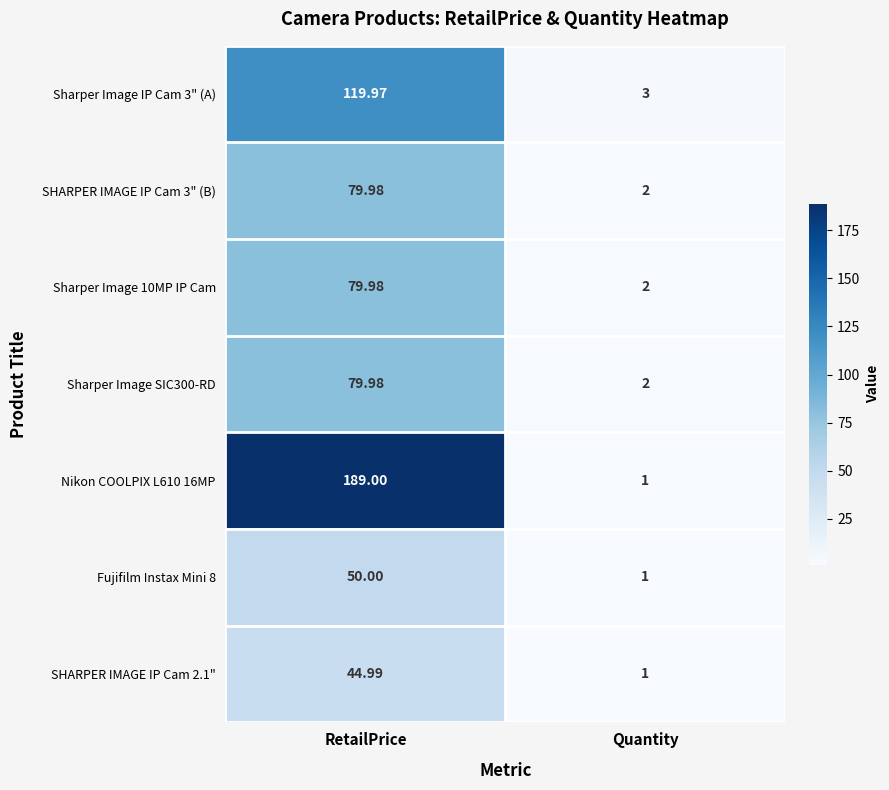

Is the value of Sharper Image SIC300-RD at Quantity greater than the value of Nikon COOLPIX L610 16MP at Quantity?

Yes